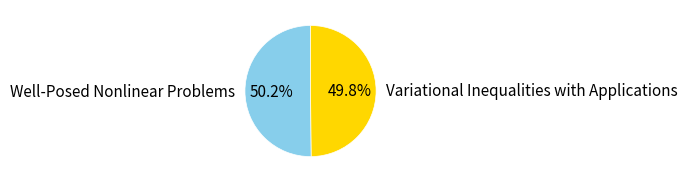

What is the ratio of the value at Well-Posed Nonlinear Problems to the value at Variational Inequalities with Applications?

1.0